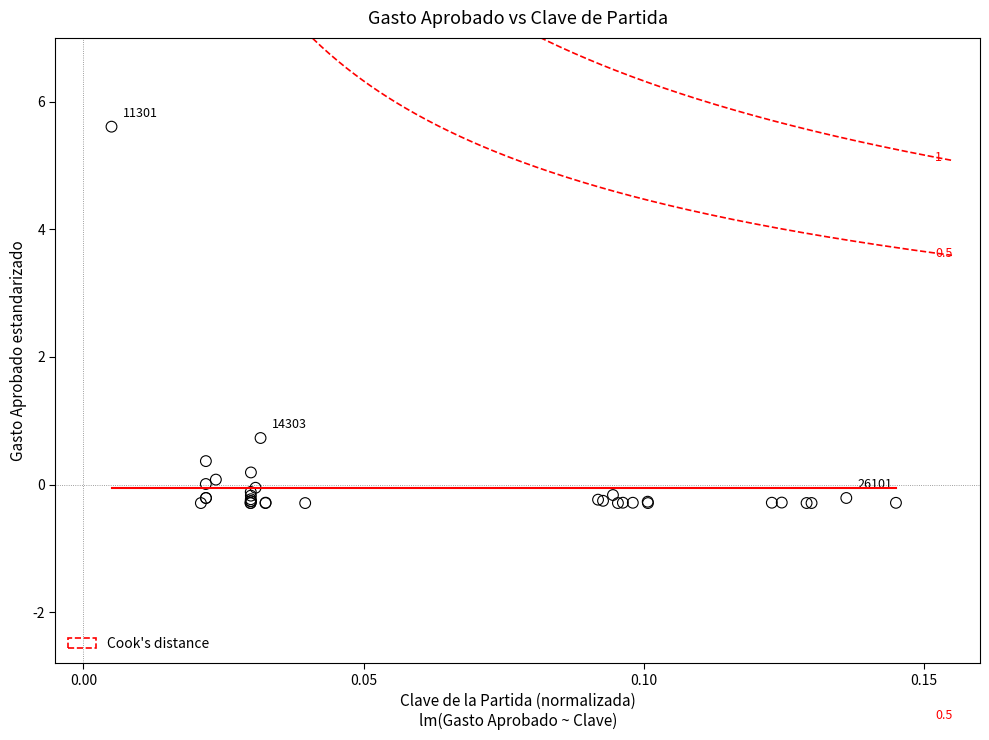

What Y value in the scatter plot is closest to 2?

0.7